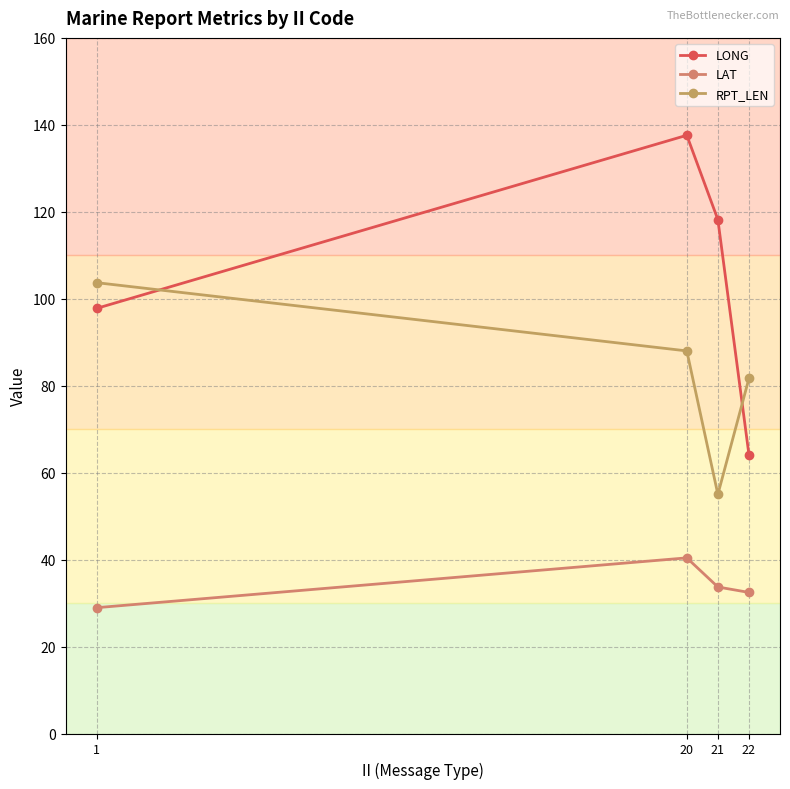

What is the difference between the maximum and minimum values in the LAT series?

11.5